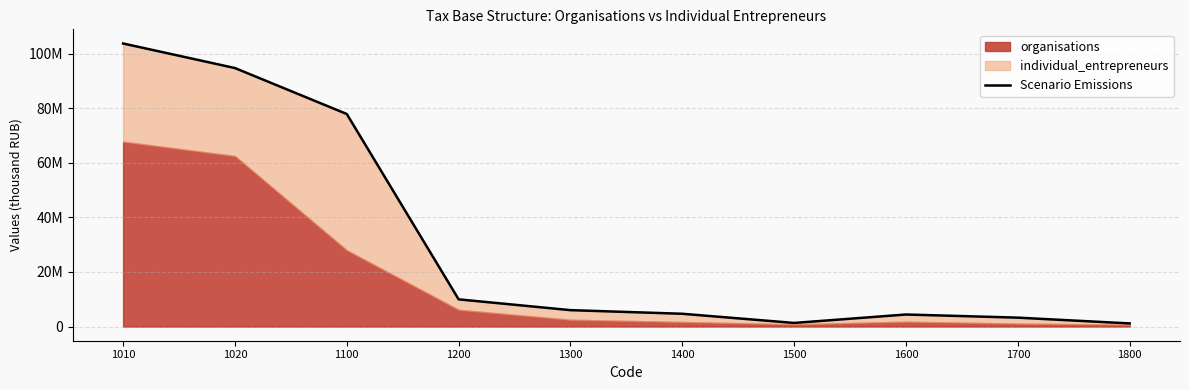

What is the smallest value displayed?

1152992